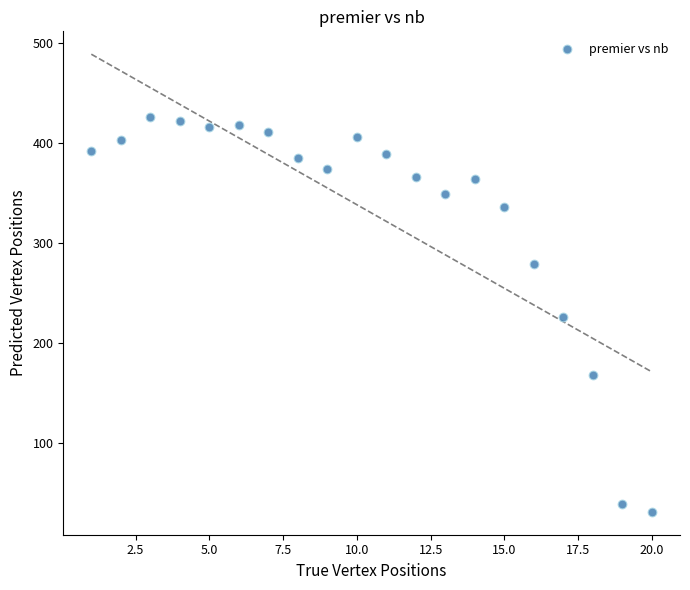

What is the range of X values (max minus min)?

19